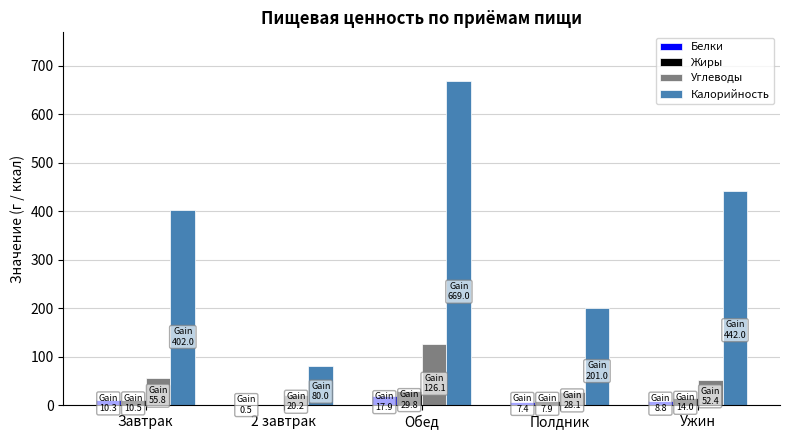

Count the number of categories in the chart.

5